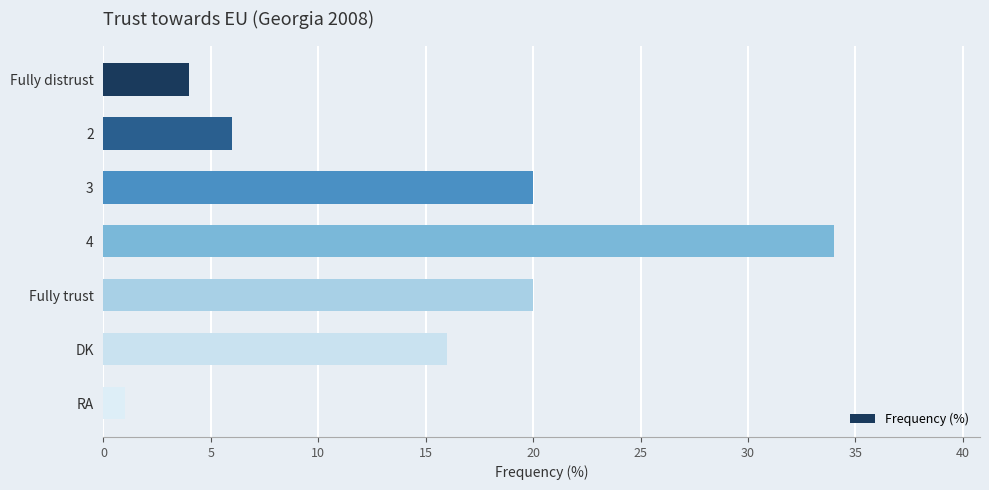

At which category does the chart reach its peak across all series?

4